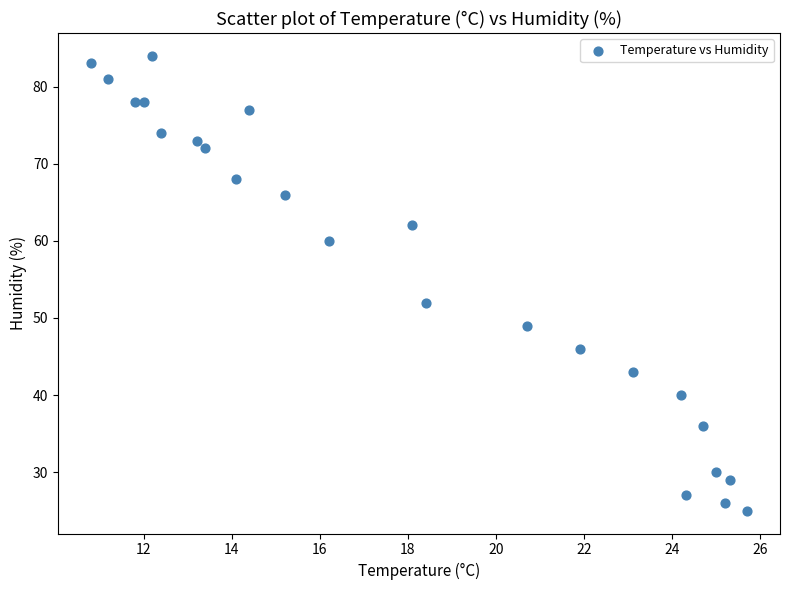

What is the range of Y values (max minus min)?

59